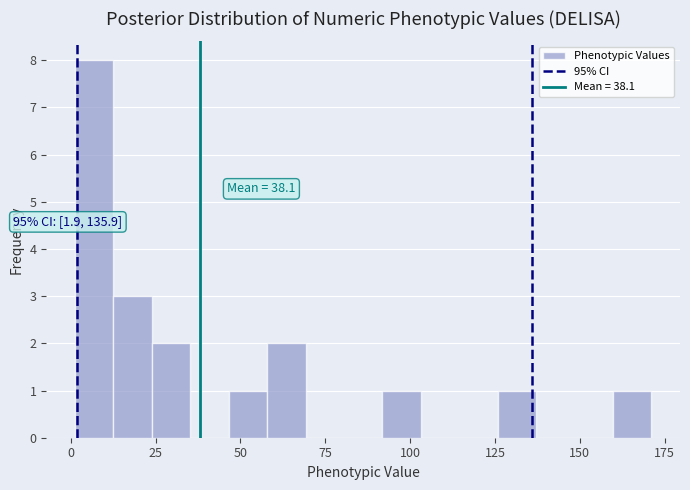

Around what value on the x-axis is the tallest bar? Give the approximate position of its centre, as read against the axis.

5